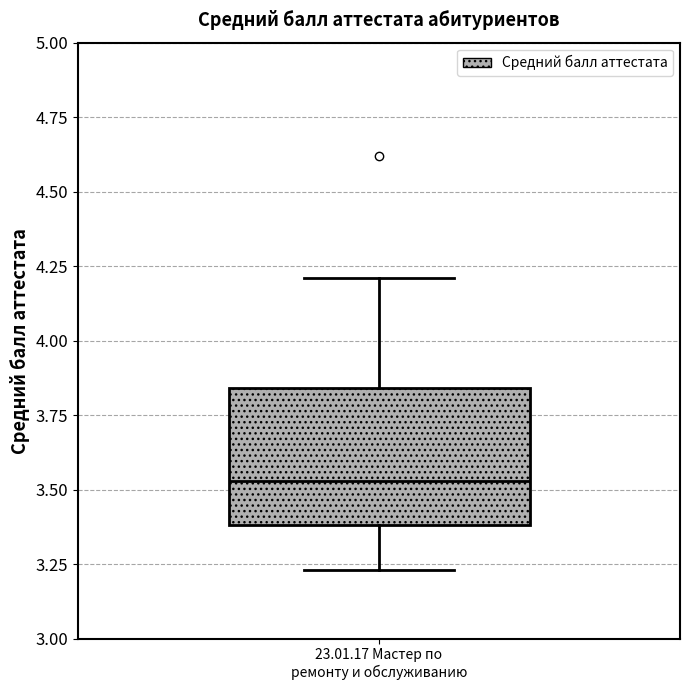

Transcribe this box plot: give where the median line is, the range the box spans, and where the two whiskers end, as read against the y-axis. The values are not printed on the chart, so give them approximately, as read against the axis.

median 3.55, box 3.40 to 3.85, whiskers 3.25 to 4.20